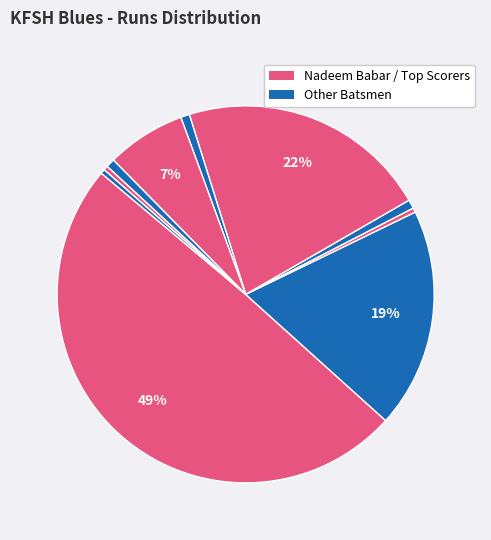

Count the number of slices in the pie.

10